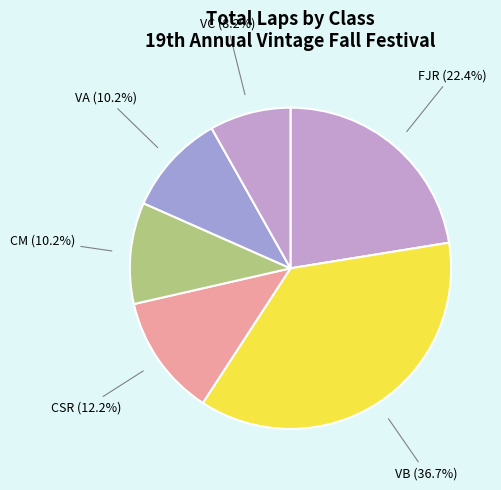

Is there a majority slice in this chart?

No